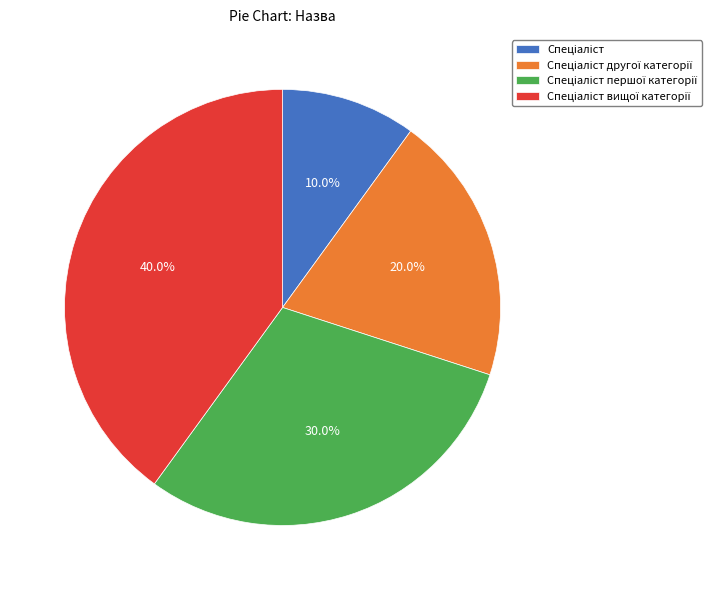

Is there any slice that represents more than half of the pie?

No